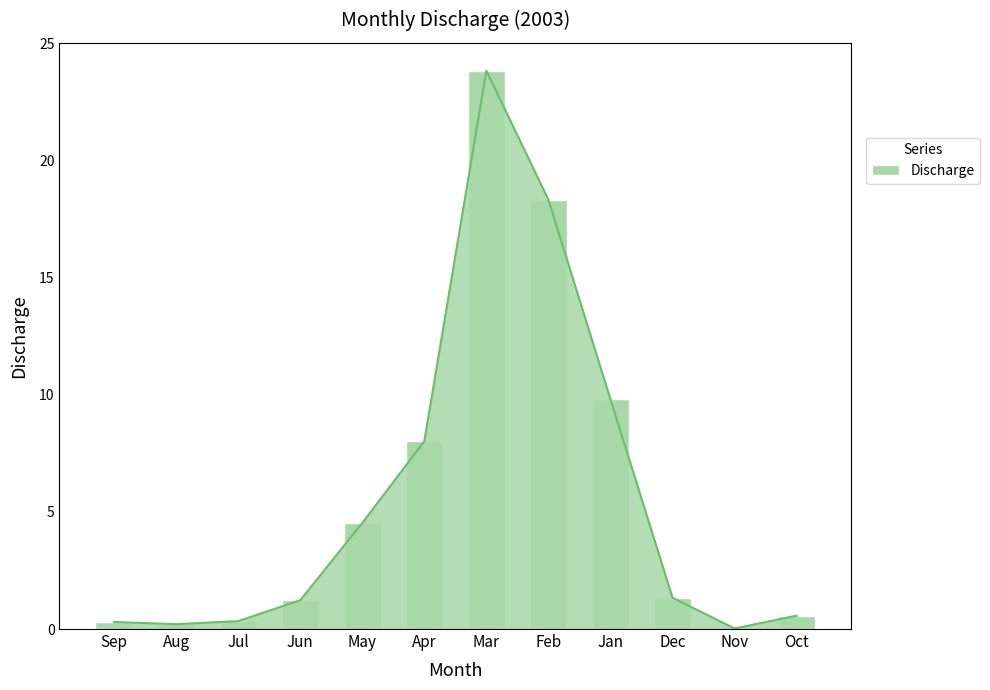

Where is the data nearest to the value 11?

Jan